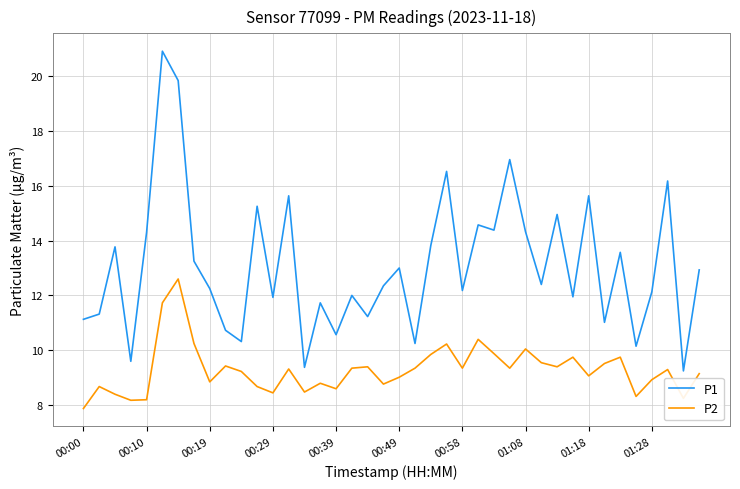

List the series in order of their overall mean, highest first.

P1, P2